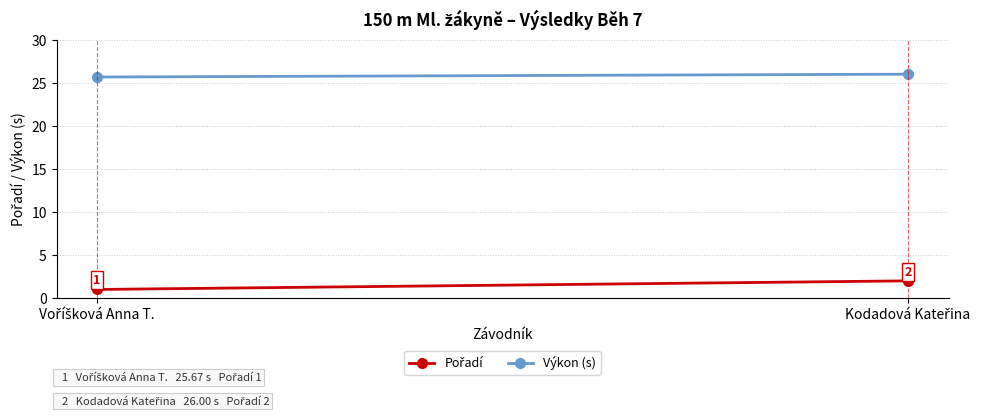

List the labels in order of Pořadí value, smallest first.

Voříšková Anna T., Kodadová Kateřina